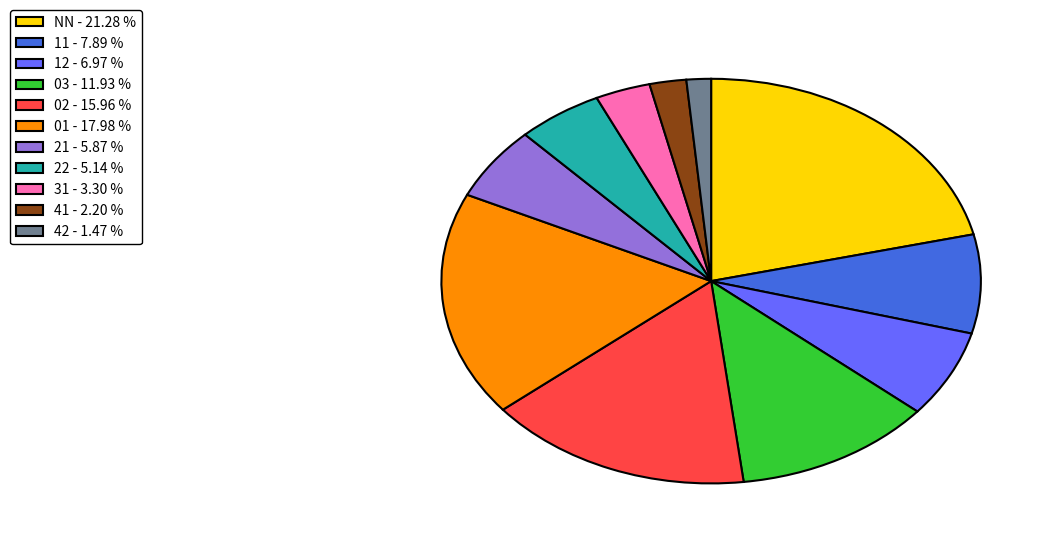

Between 31 - 3.30 % and 21 - 5.87 %, which is larger?

21 - 5.87 %